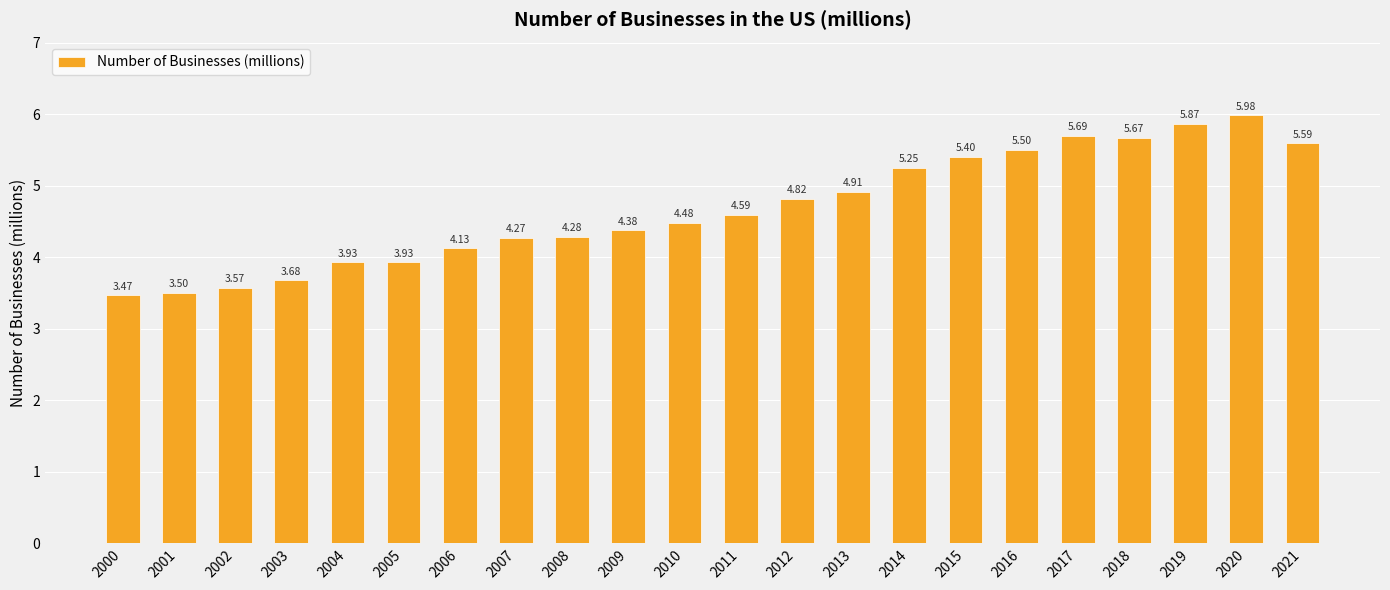

What is the change in value from 2007 to 2010?

+0.2